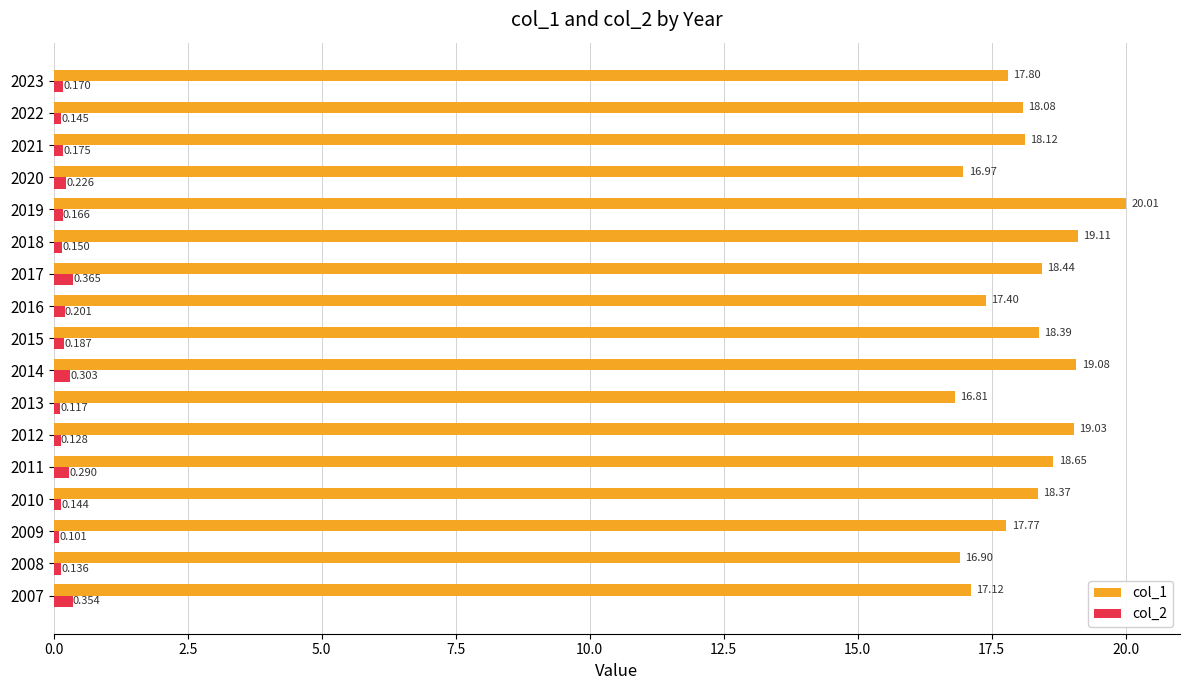

Is the value of col_1 at 2016 greater than the value of col_2 at 2021?

Yes